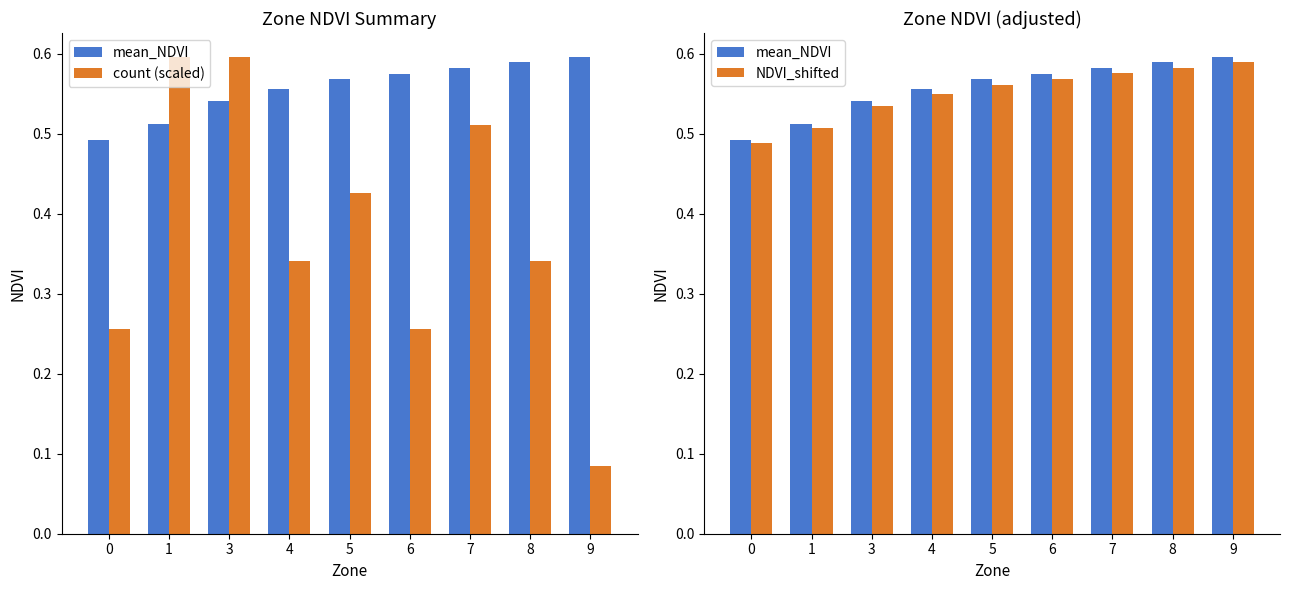

Is it true that mean_NDVI equals 0.4 at 6?

False